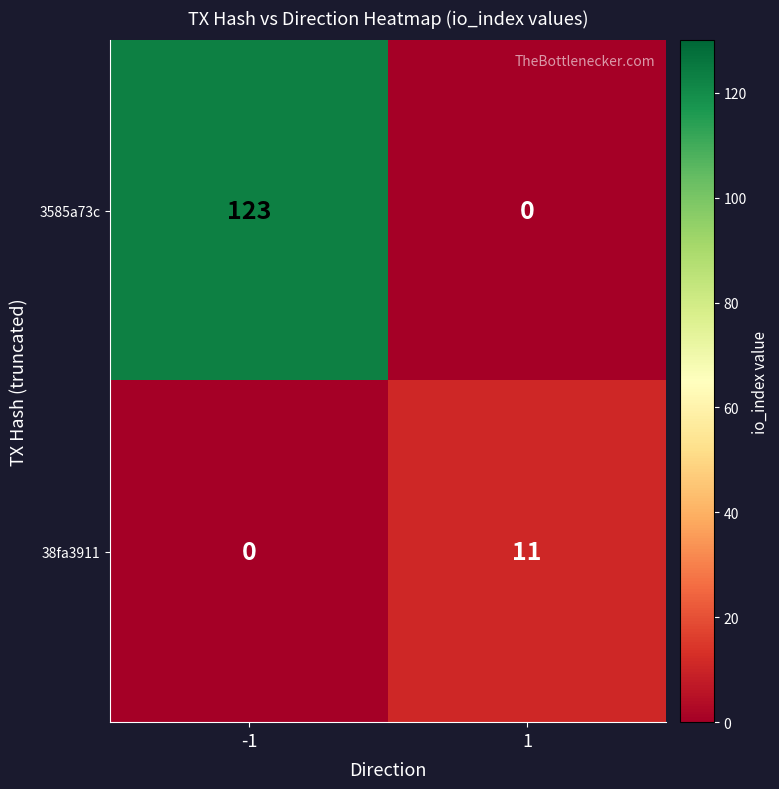

What is the maximum value shown in the chart?

123